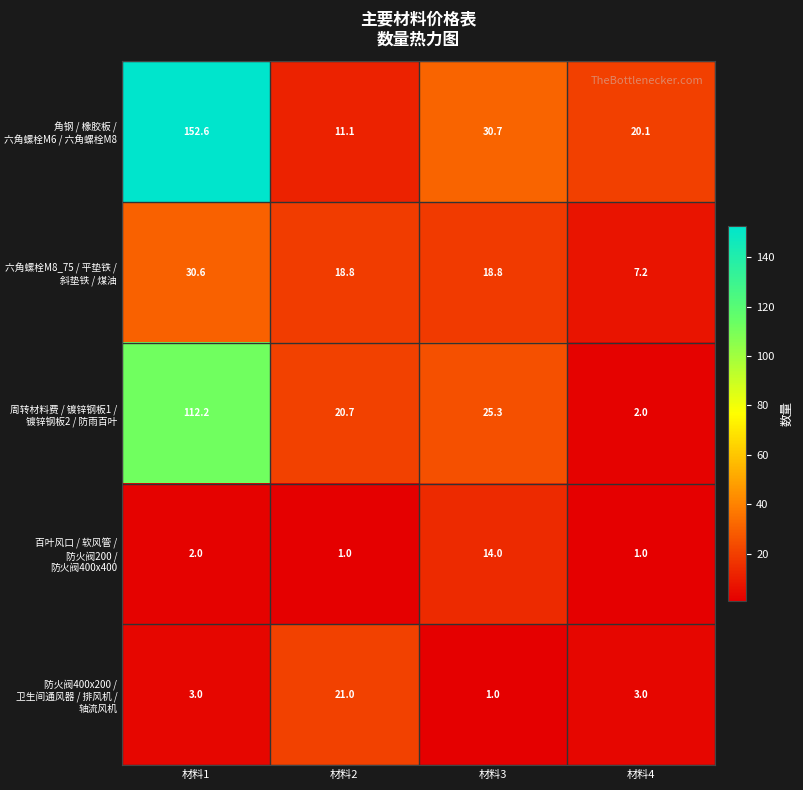

At how many categories does at least one series exceed 69?

1